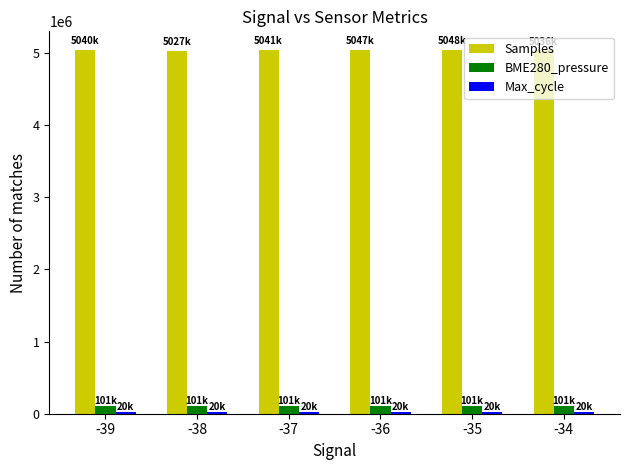

What is the approximate value of BME280_pressure at -36?

101306.1